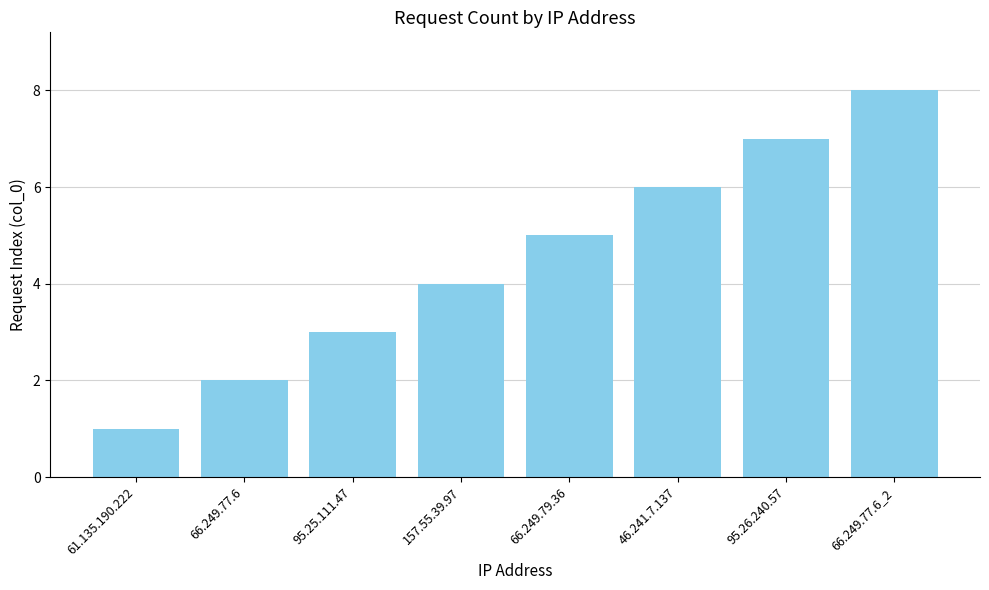

Which has a higher value, 95.26.240.57 or 66.249.79.36?

95.26.240.57